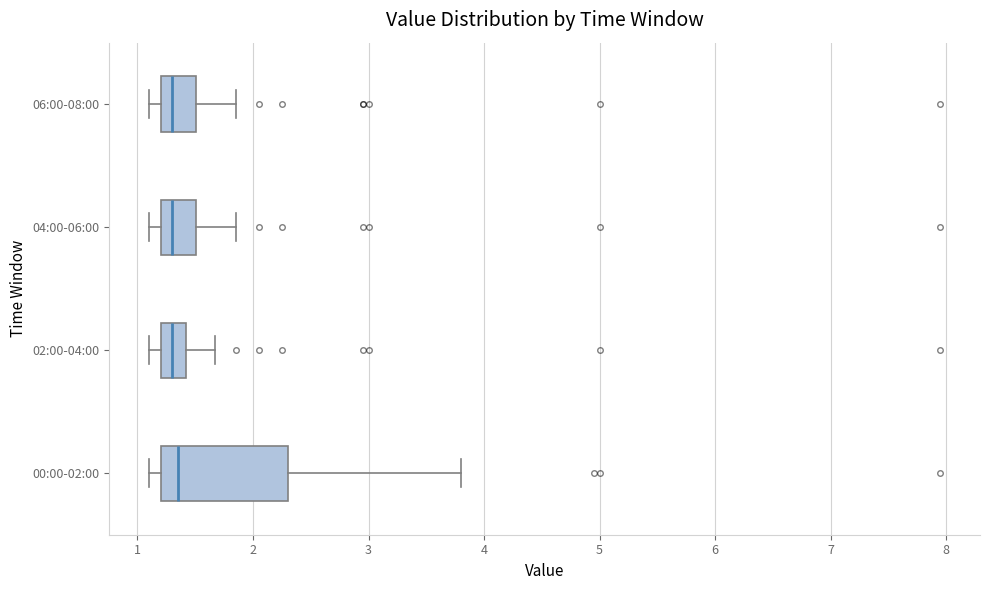

Where is the left edge of the box for 02:00-04:00 on the x-axis? The values are not printed on the chart, so give them approximately, as read against the axis.

1.2